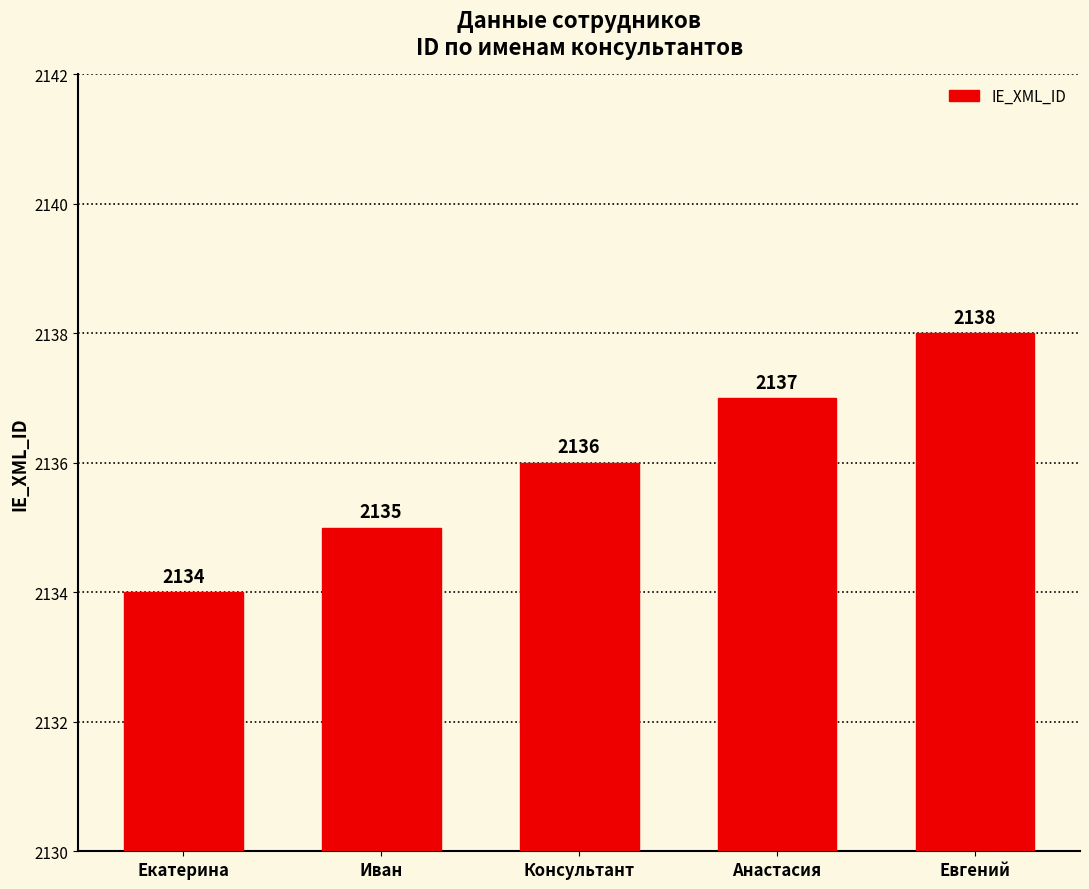

What position from the left is Иван?

2